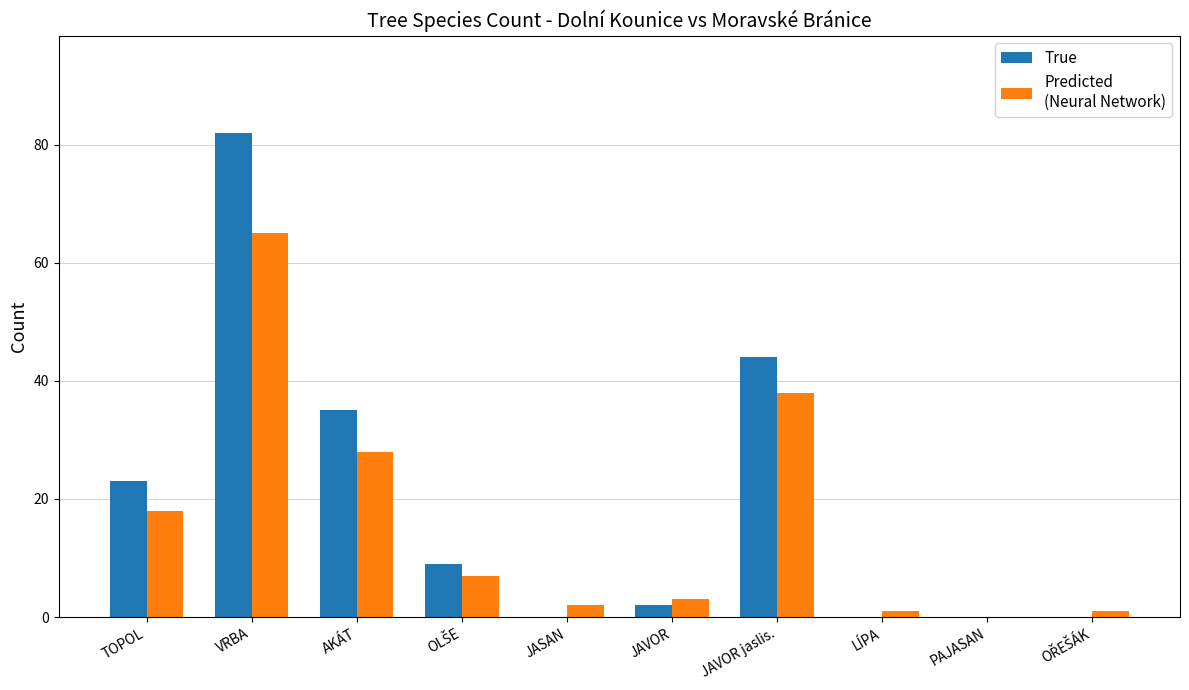

At which category is the sum across all series the highest?

VRBA